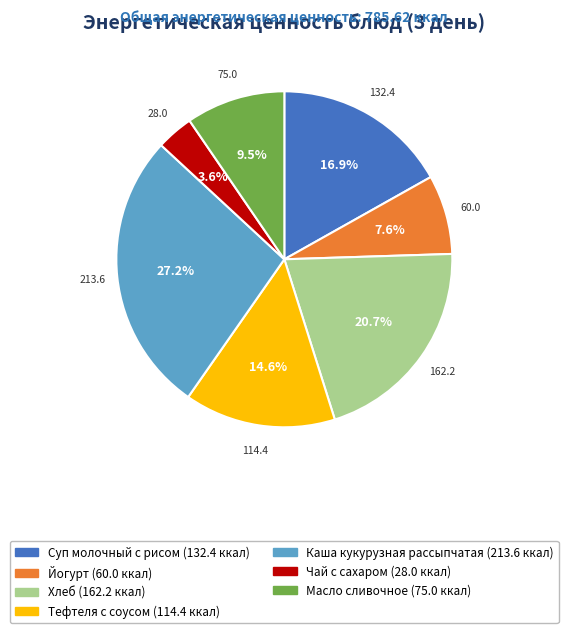

Is there a majority slice in this chart?

No